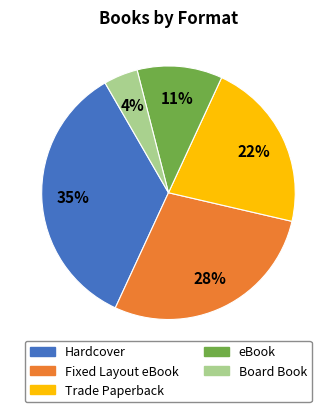

What is the total percentage of Fixed Layout eBook and Trade Paperback?

50.0%